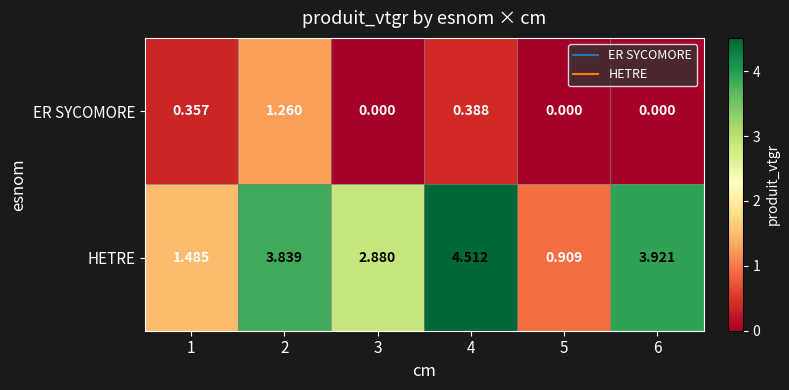

Which series has the widest spread of values?

HETRE